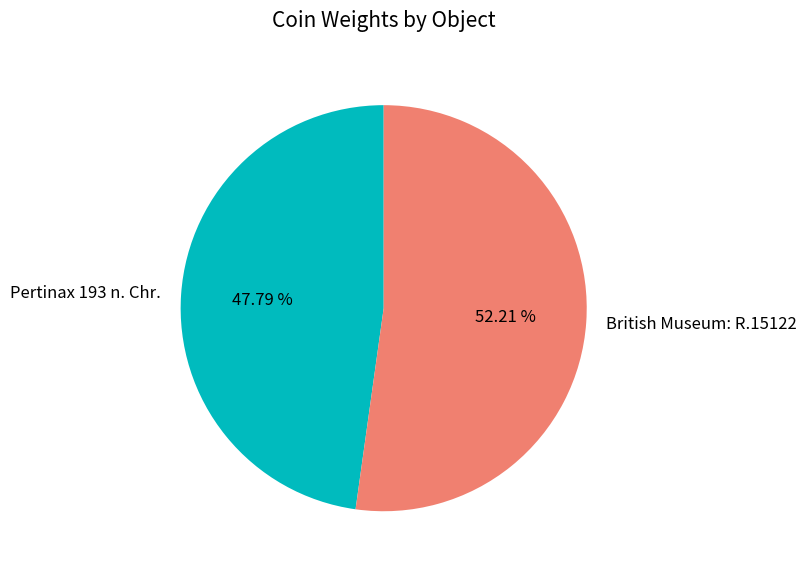

Which category has the biggest portion of the pie?

British Museum: R.15122